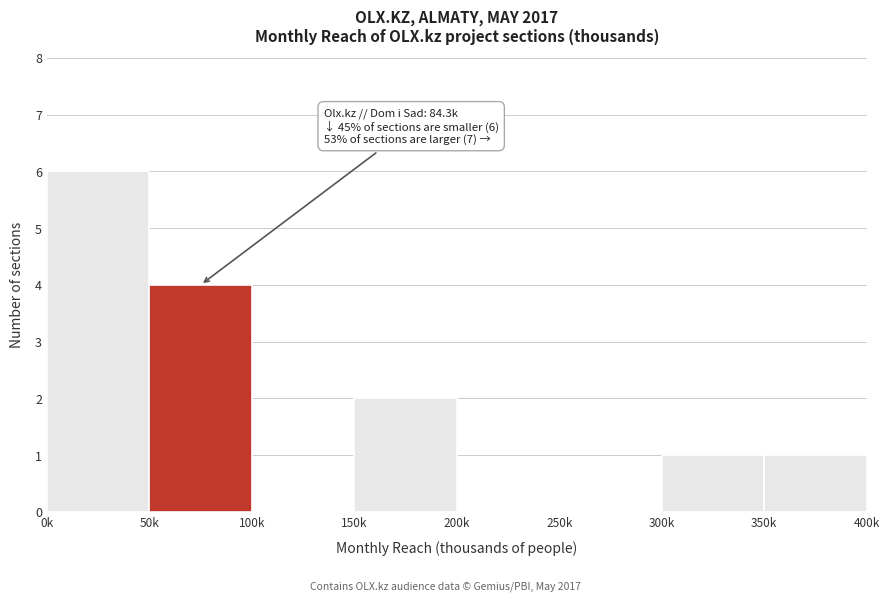

Reading right to left, what are all the values shown in this chart?

350k=1	300k=1	250k=0	200k=0	150k=2	100k=0	50k=4	0k=6